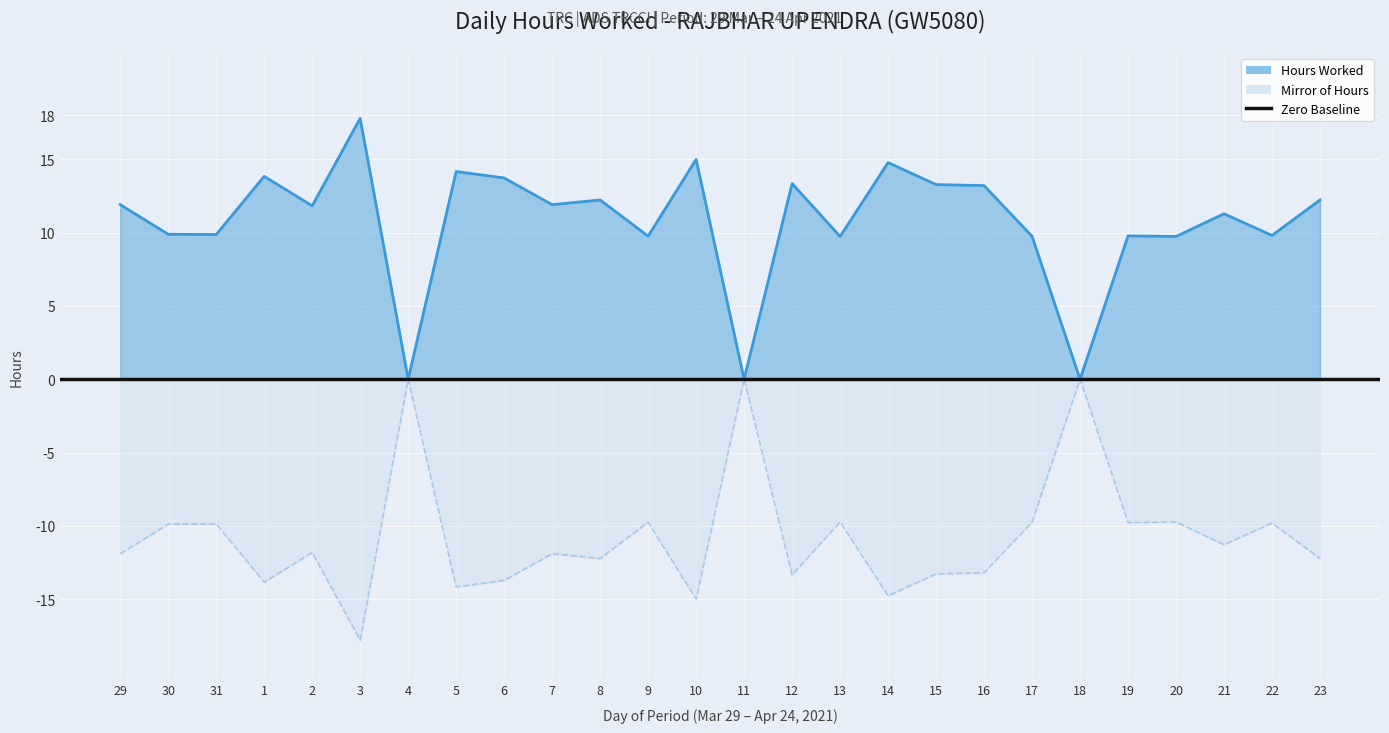

What is the difference between the maximum and minimum values in the Hours Worked series?

17.8